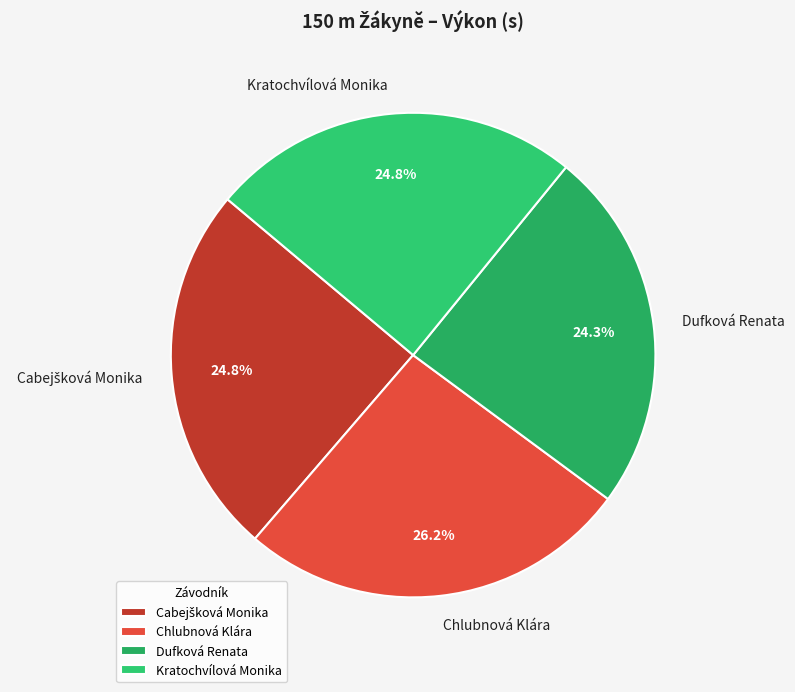

Between Chlubnová Klára and Kratochvílová Monika, which is larger?

Chlubnová Klára